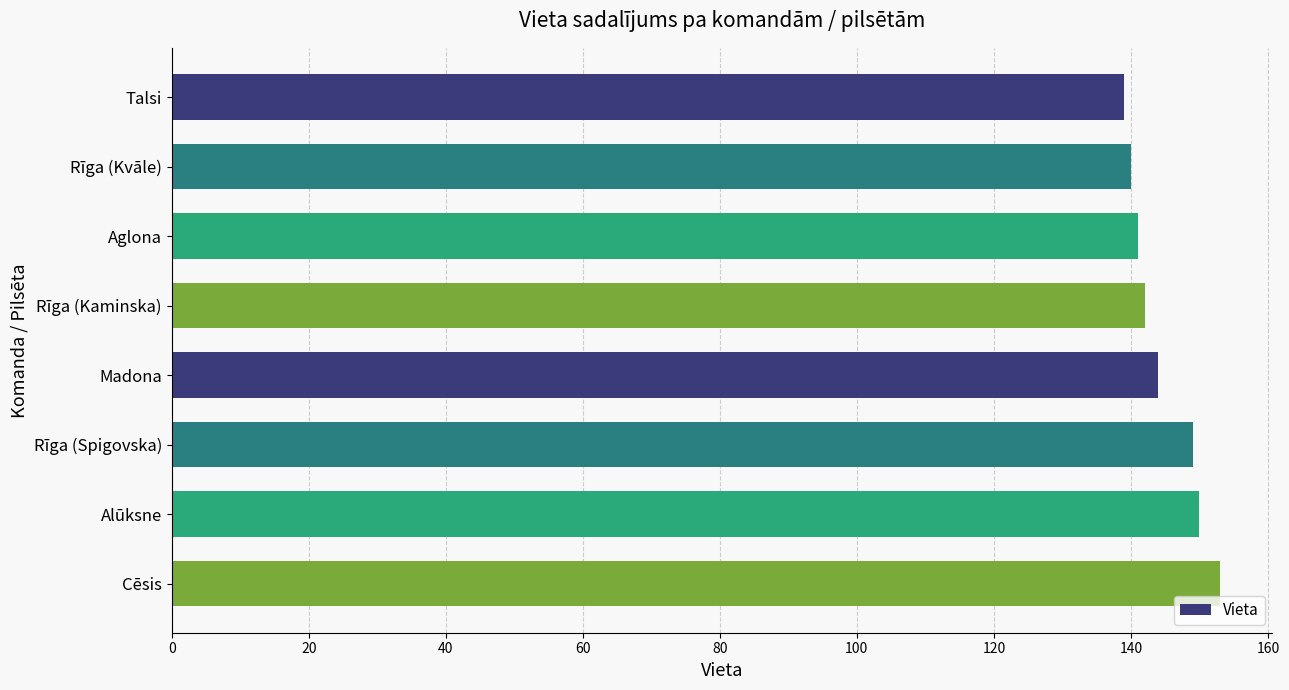

How many data points are less than 144?

4